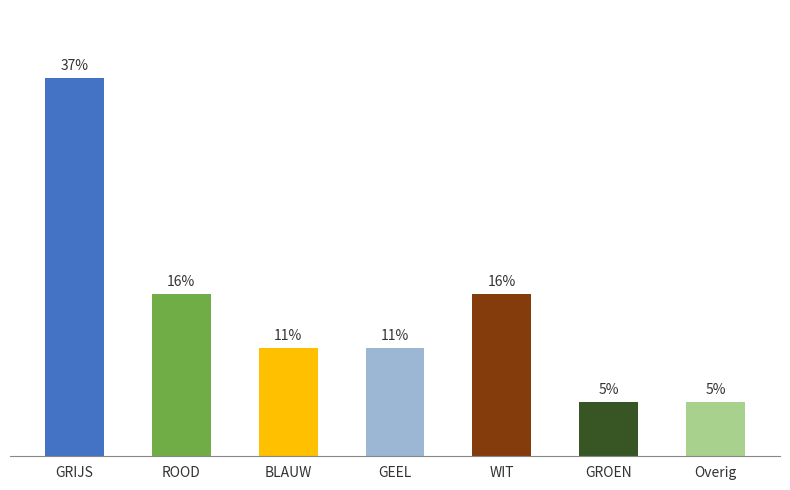

Are the bars horizontal?

No